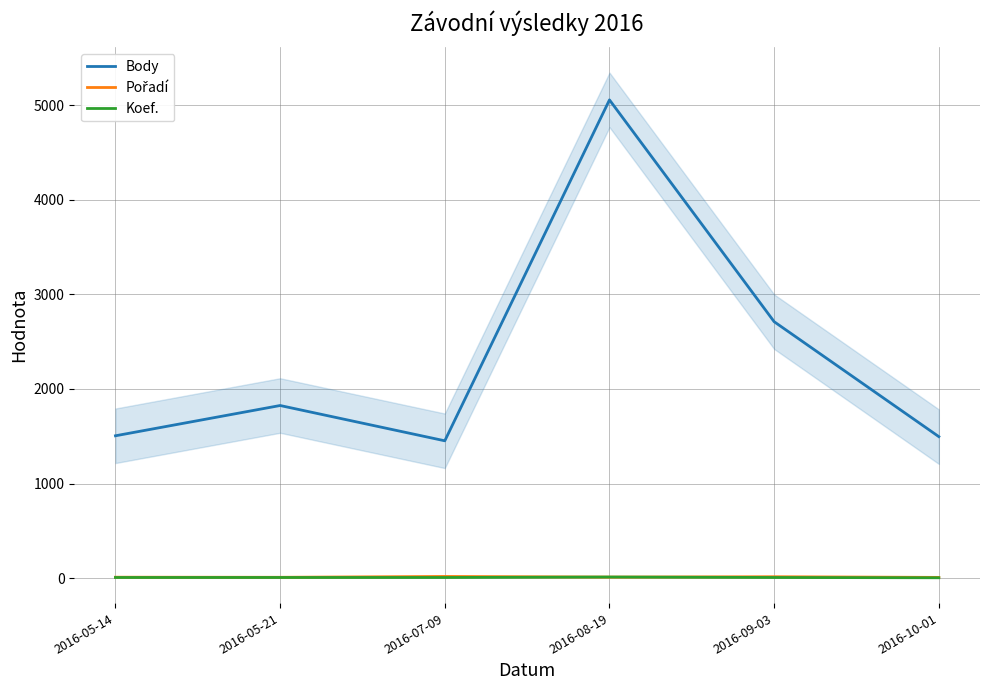

Rank the series by their maximum value, from highest to lowest.

Body, Pořadí, Koef.